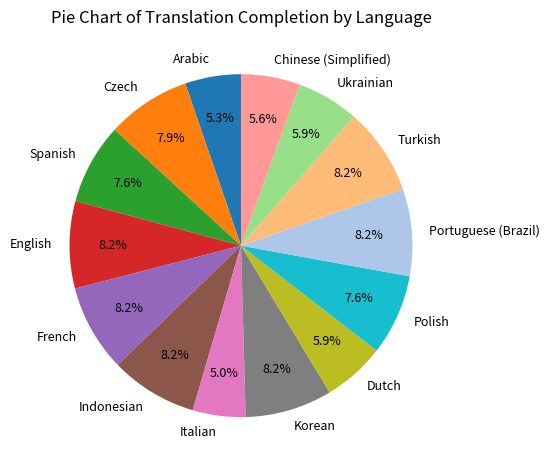

What portion of the pie excludes Chinese (Simplified)?

94.4%